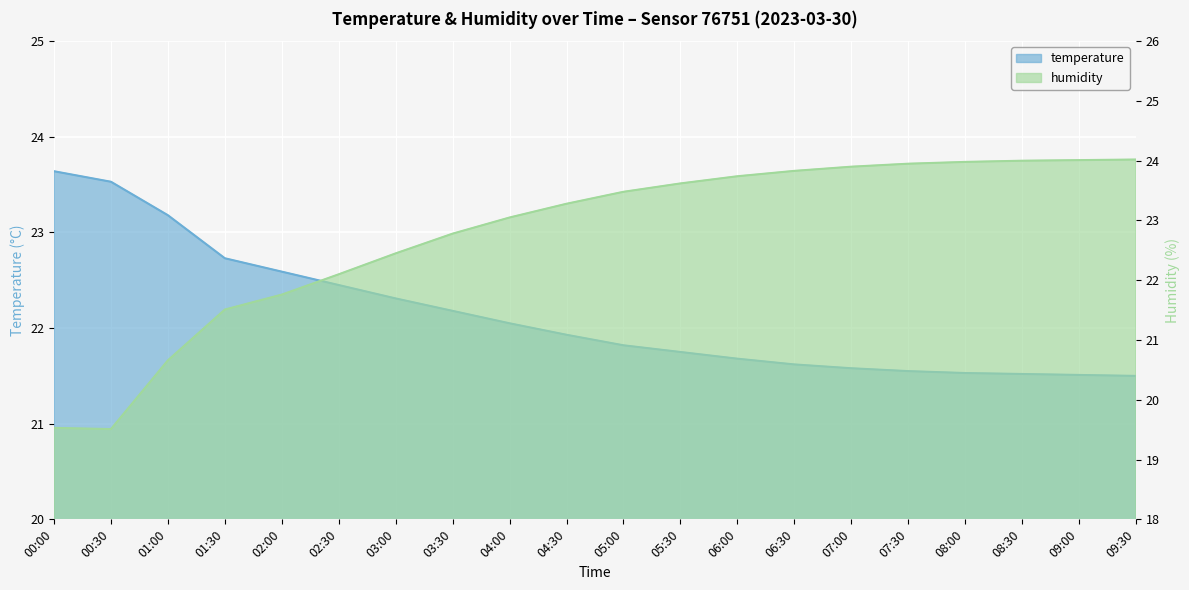

What is the maximum value shown in the chart?

24.0